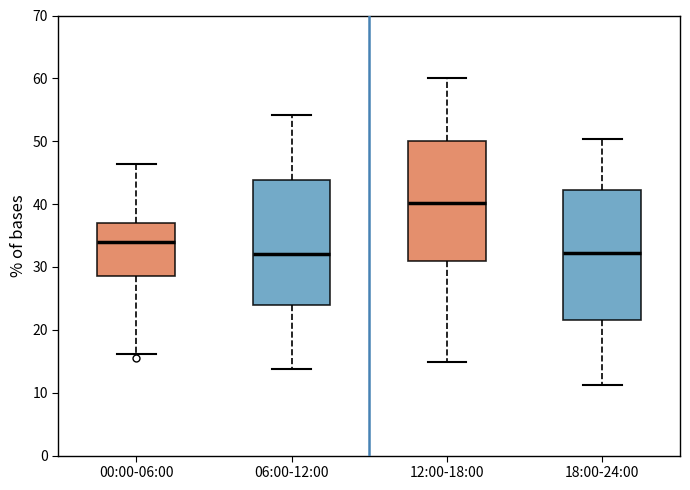

Where does the upper whisker of the box for 18:00-24:00 end on the y-axis? The values are not printed on the chart, so give them approximately, as read against the axis.

50